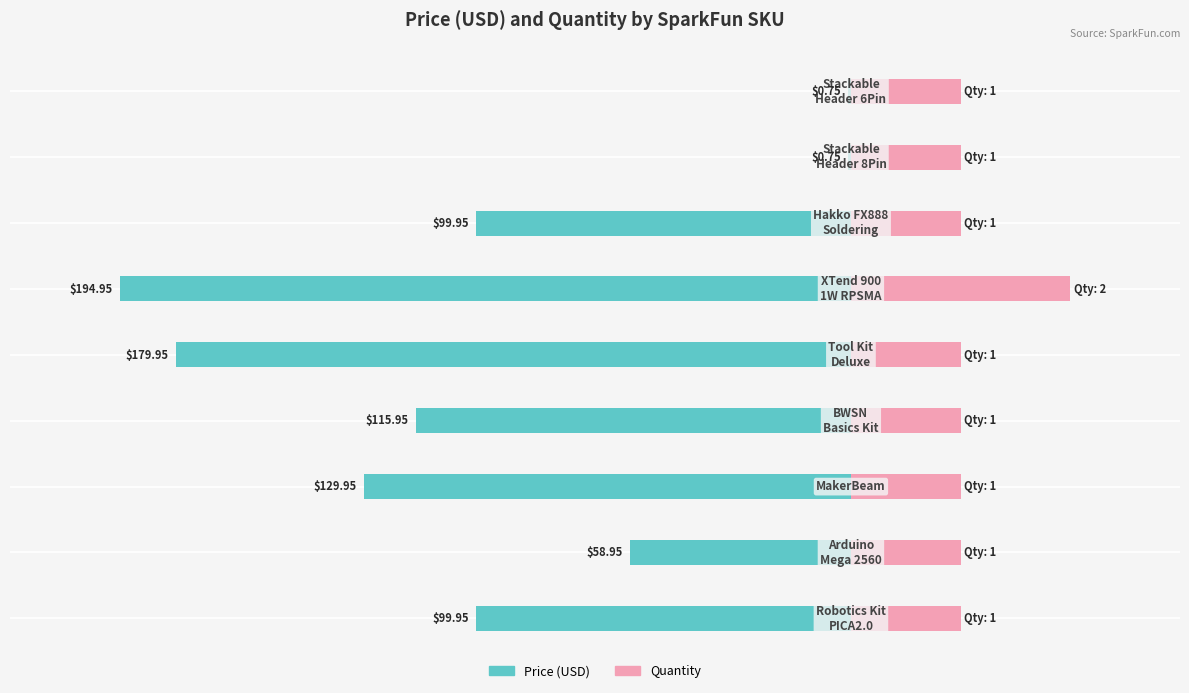

How many bars are there in total?

18